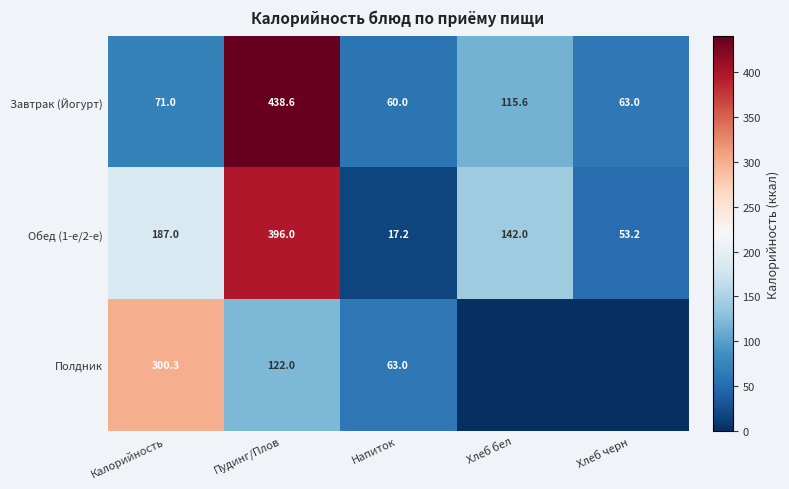

True or false: Обед (1-е/2-е) has a value of 9.7 at Напиток.

False